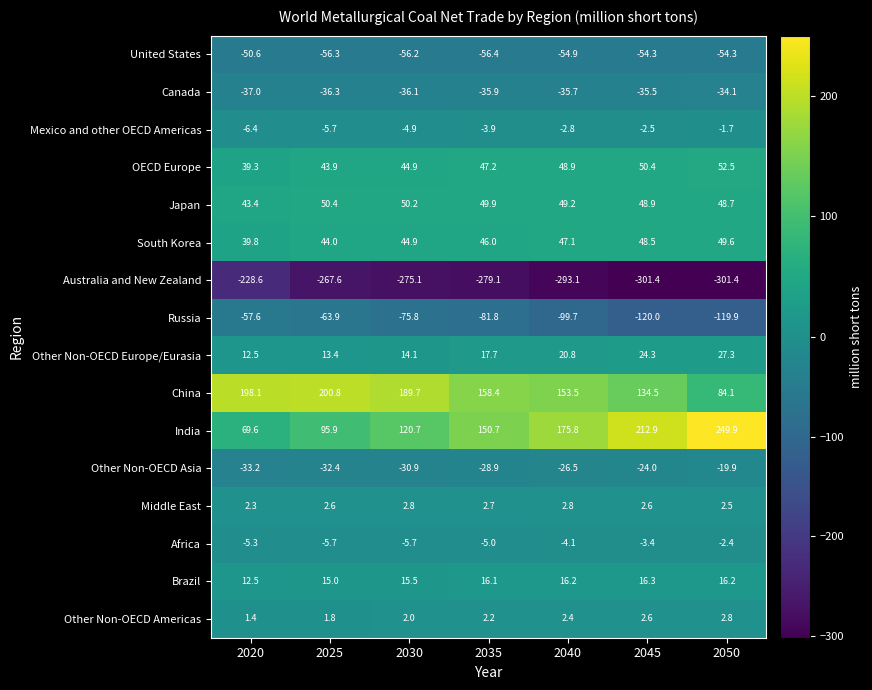

What is the minimum value for India?

69.6